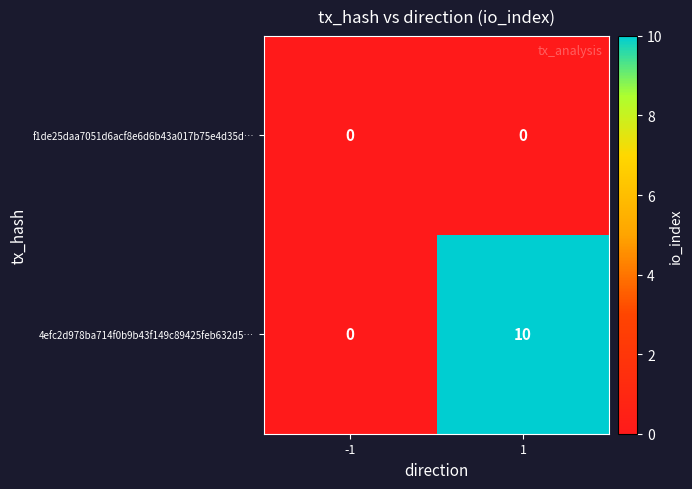

Which series has the largest range (max minus min)?

4efc2d978ba714f0b9b43f149c89425feb632d5…